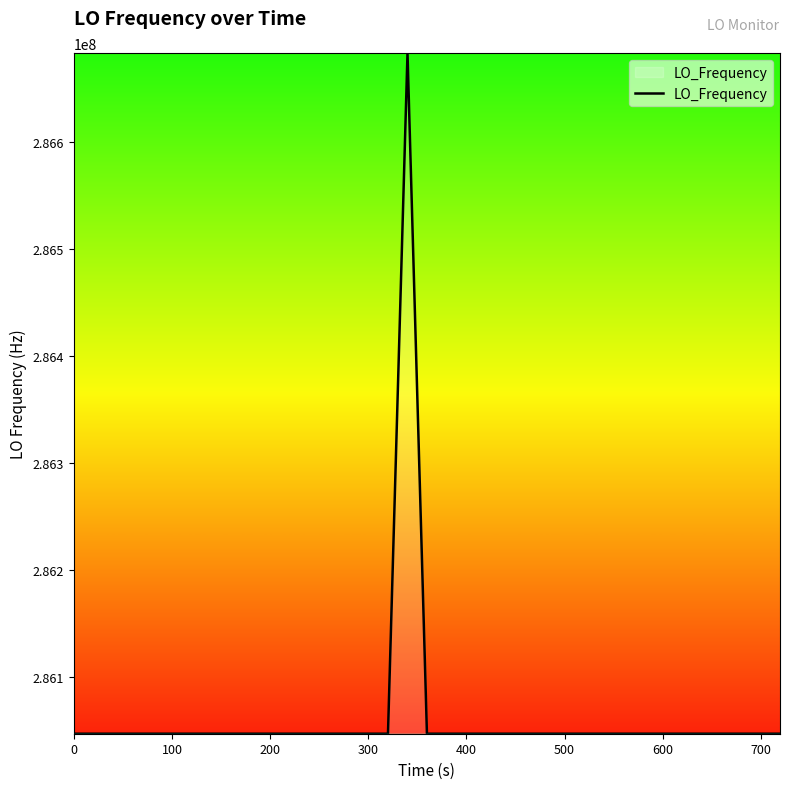

True or false: the data has more than 2 interior local peaks.

True